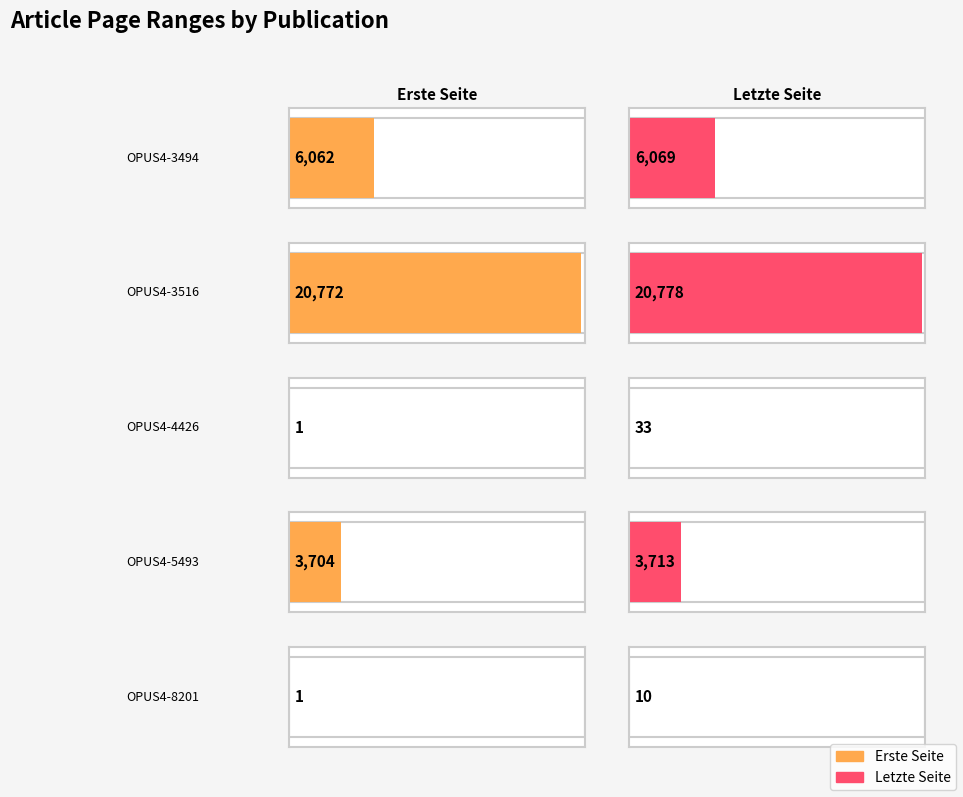

What value does the Erste Seite series have at OPUS4-3494, to the nearest 10?

6060